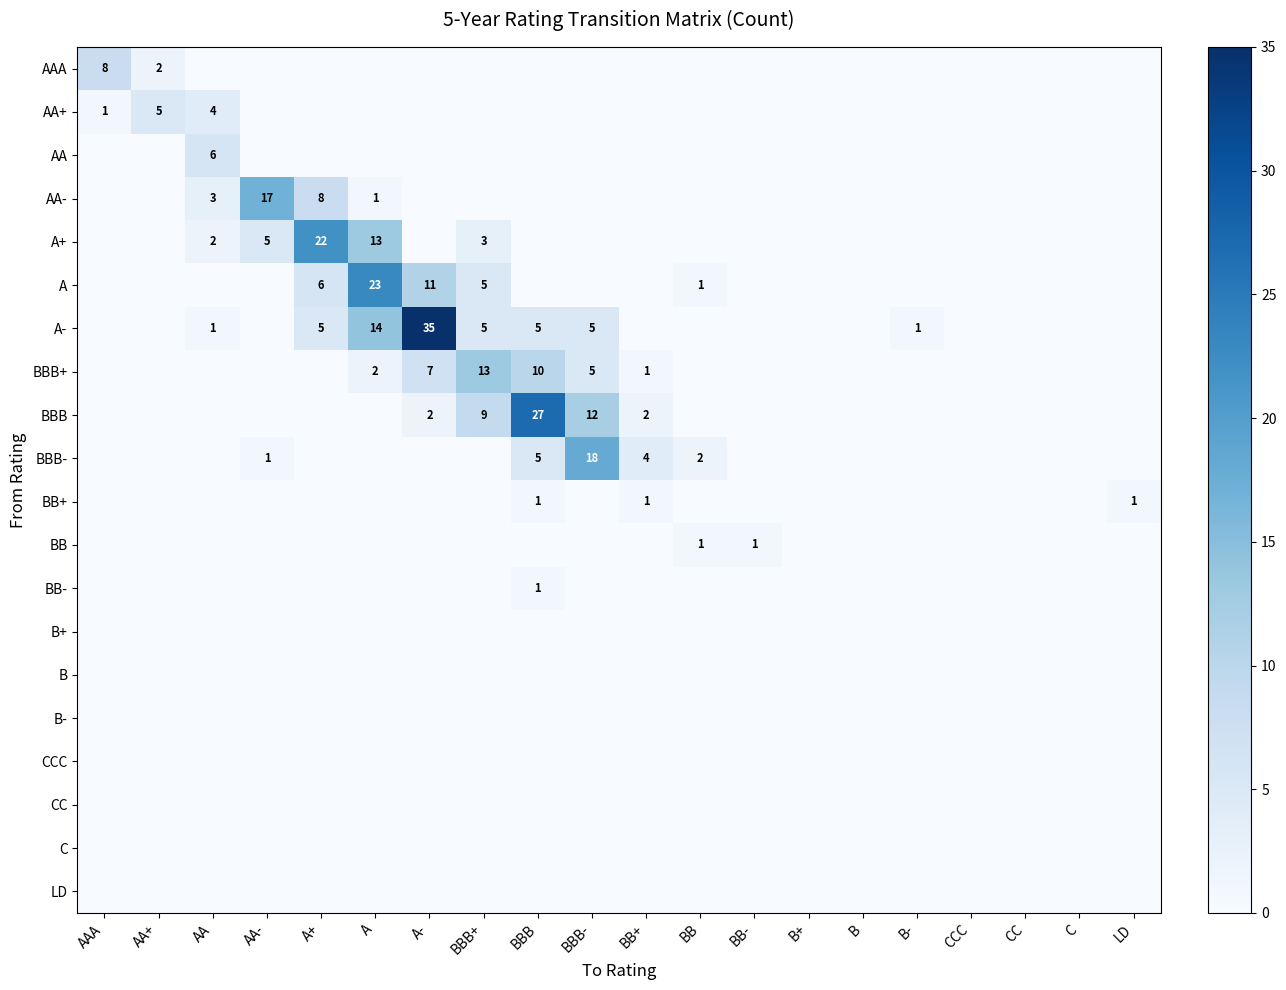

What is the difference between the BBB values at BBB and A-?

25